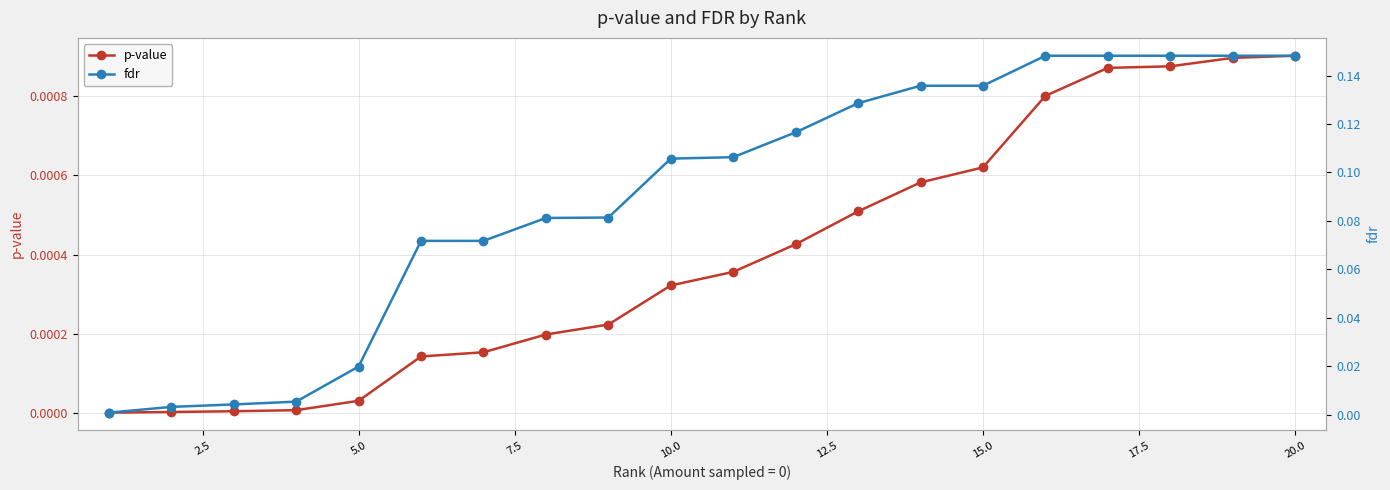

At how many categories does at least one series exceed 0?

20